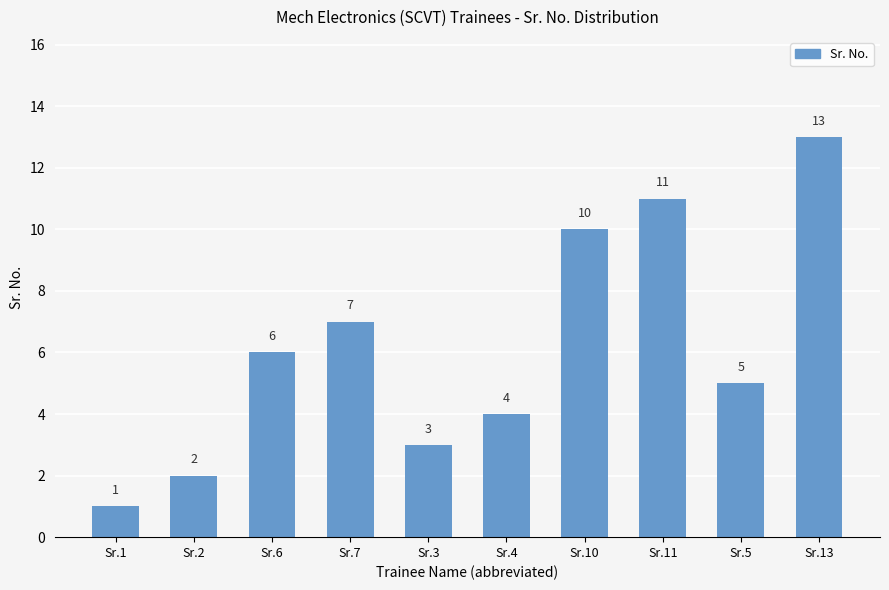

Reading left to right, transcribe all the data shown in this chart.

1	2	6	7	3	4	10	11	5	13